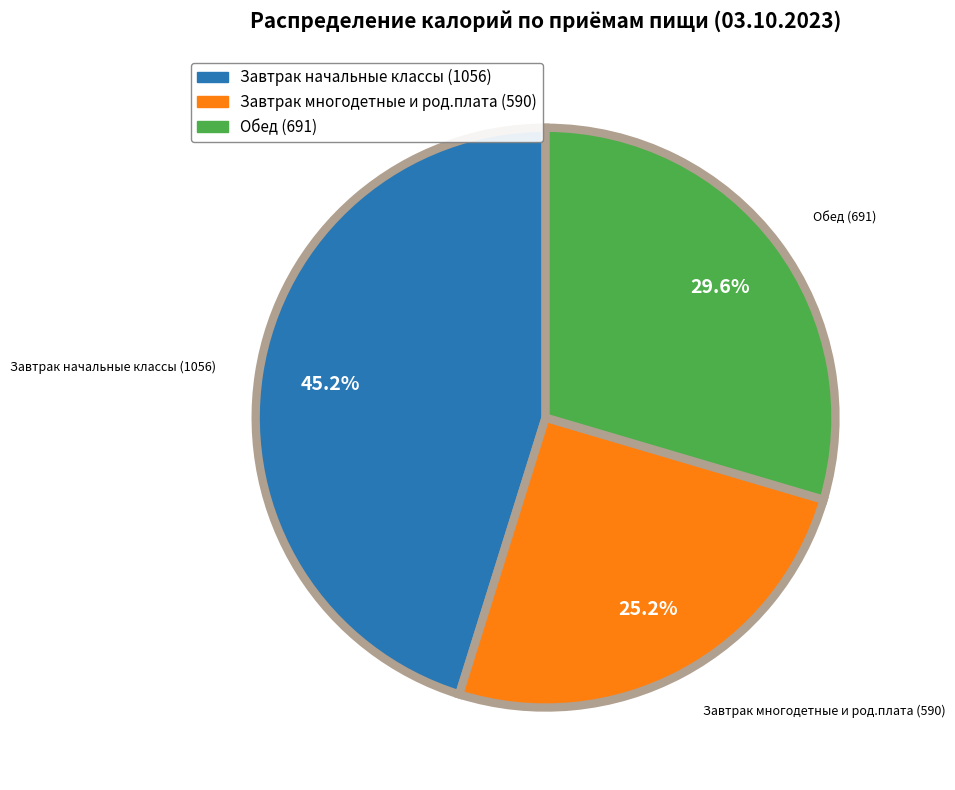

Count the number of slices in the pie.

3